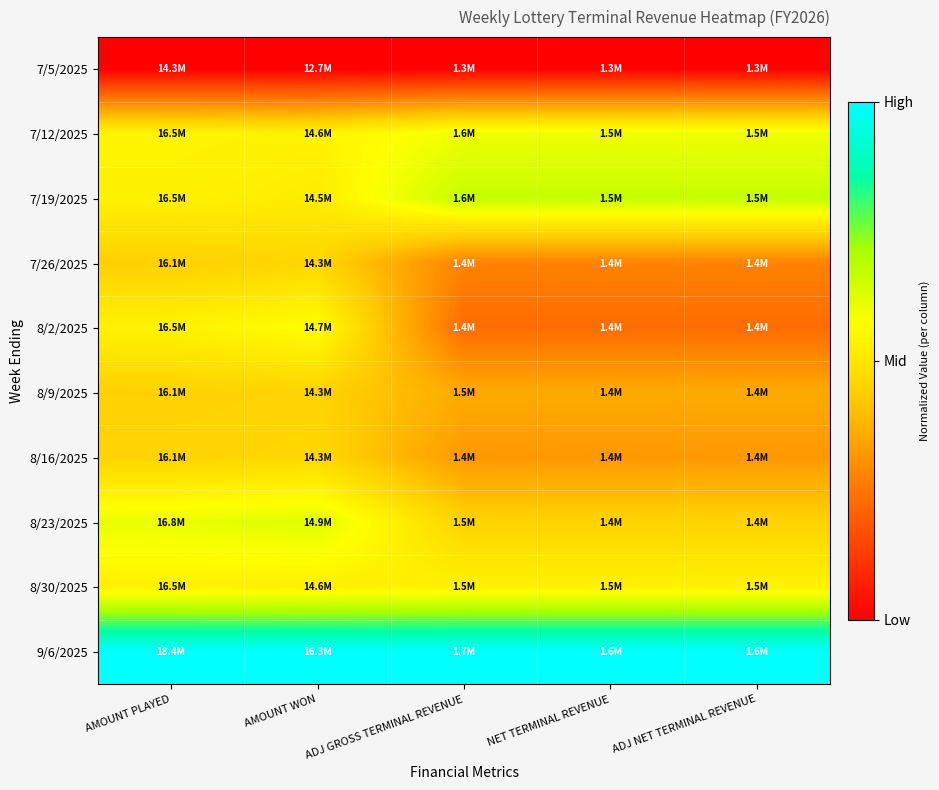

At which category is the sum across all series the highest?

AMOUNT WON